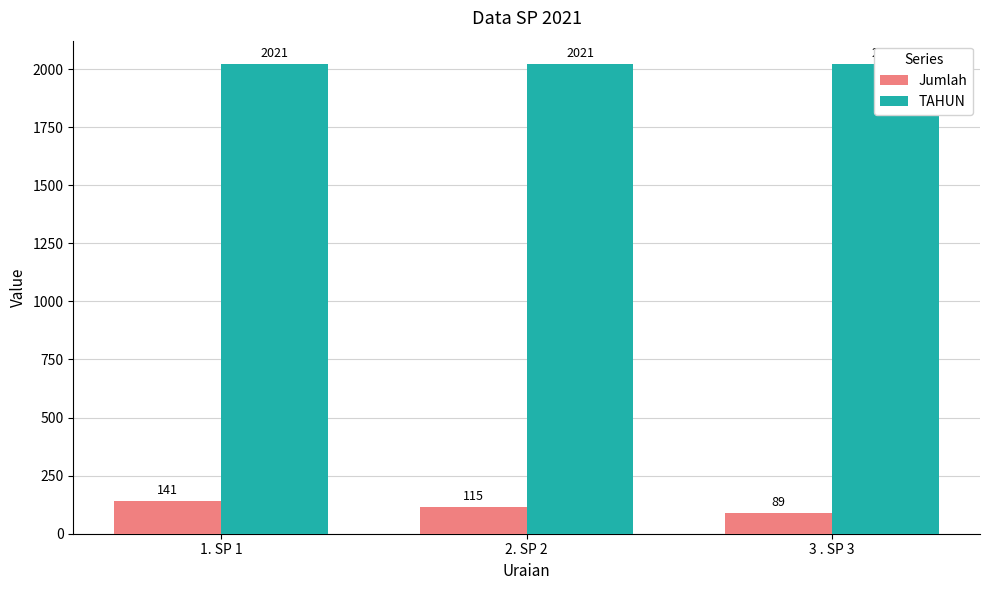

Which category has the lowest value in the TAHUN series?

1. SP 1